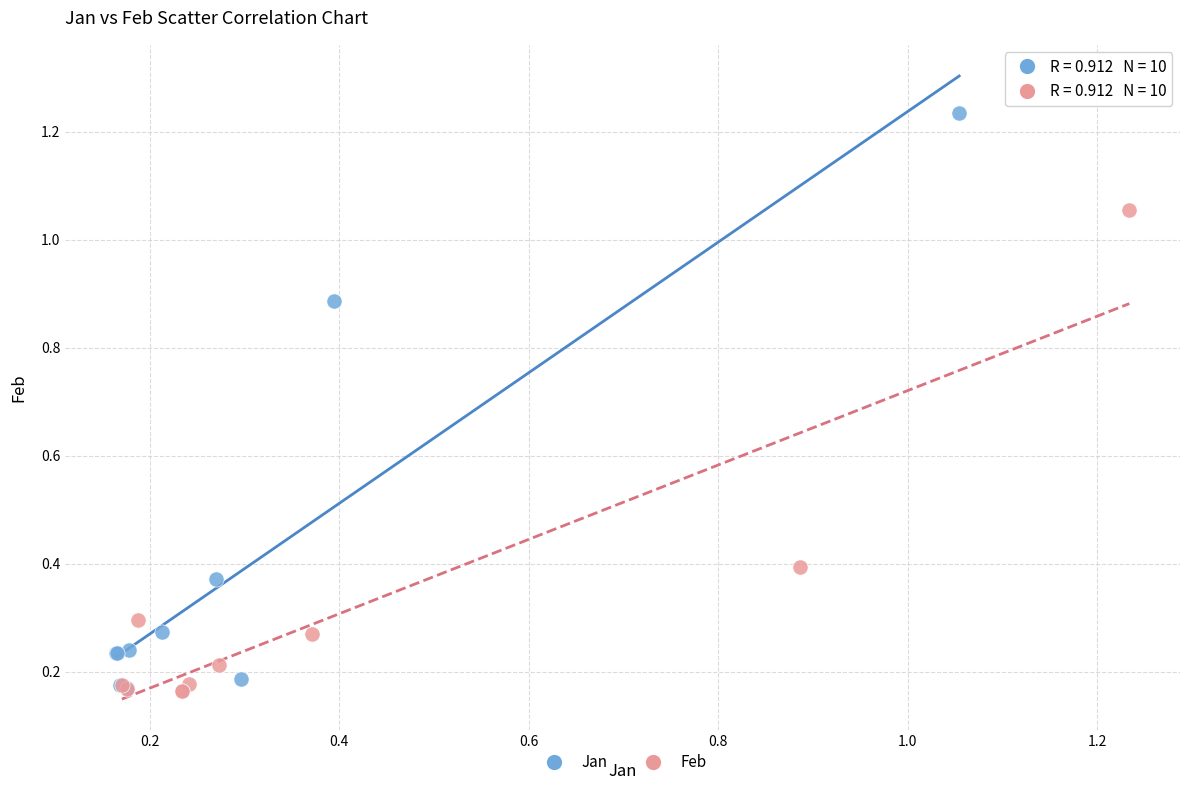

Which series has the widest spread of Y values?

Jan